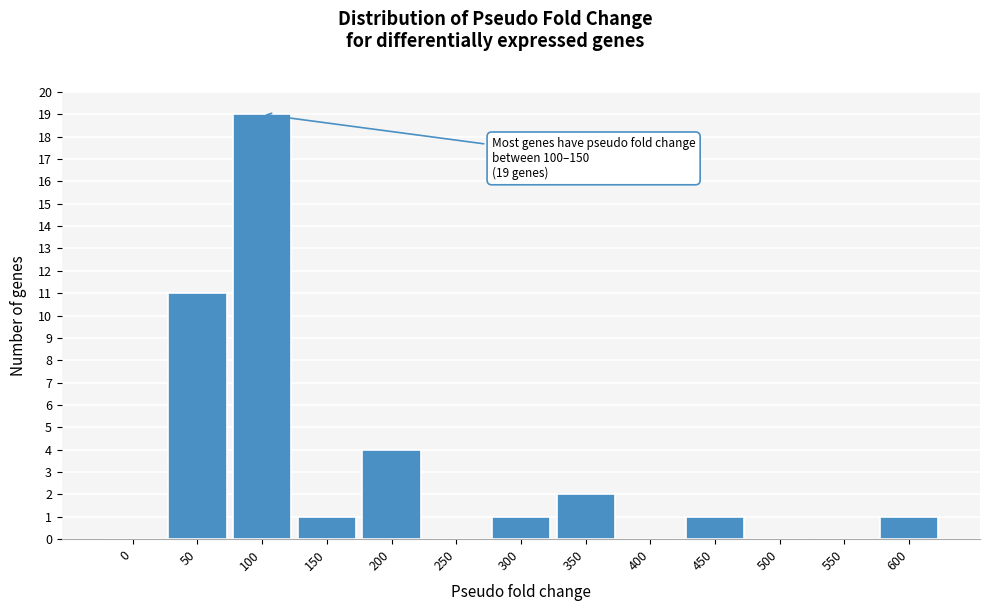

Reading right to left, list all the values displayed in this chart.

600=1	550=0	500=0	450=1	400=0	350=2	300=1	250=0	200=4	150=1	100=19	50=11	0=0